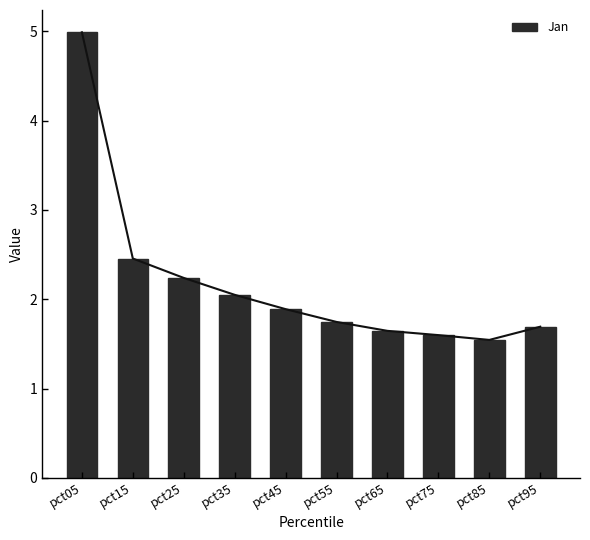

True or false: the data shows 3.4 at pct35.

False